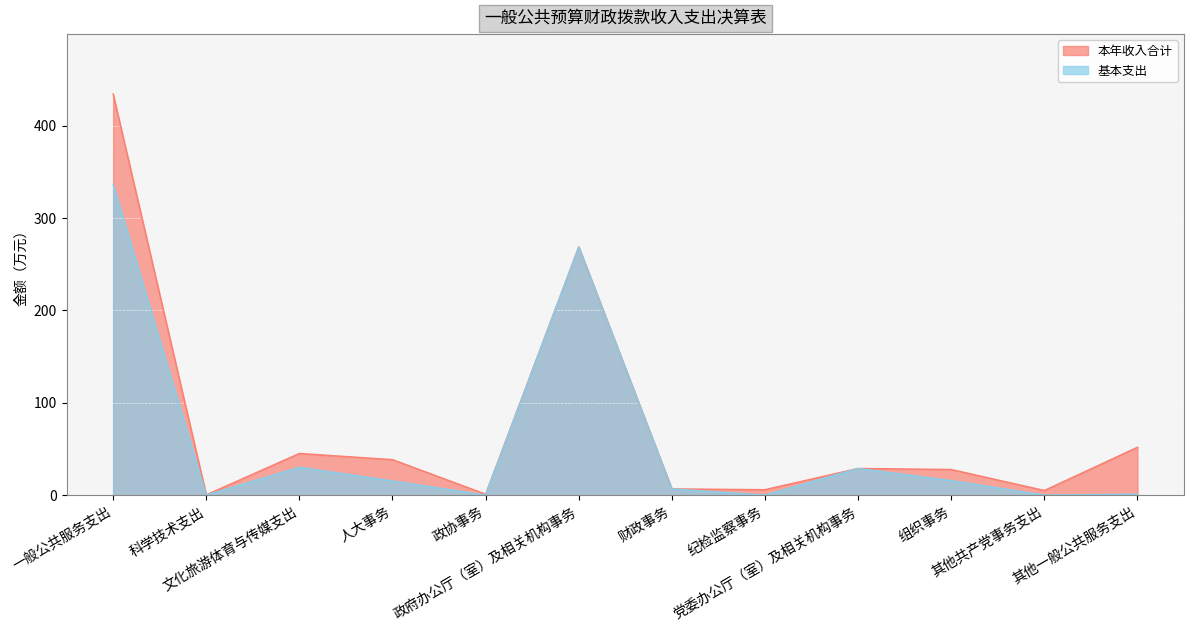

Read the 本年收入合计 value at 政府办公厅（室）及相关机构事务.

268.8